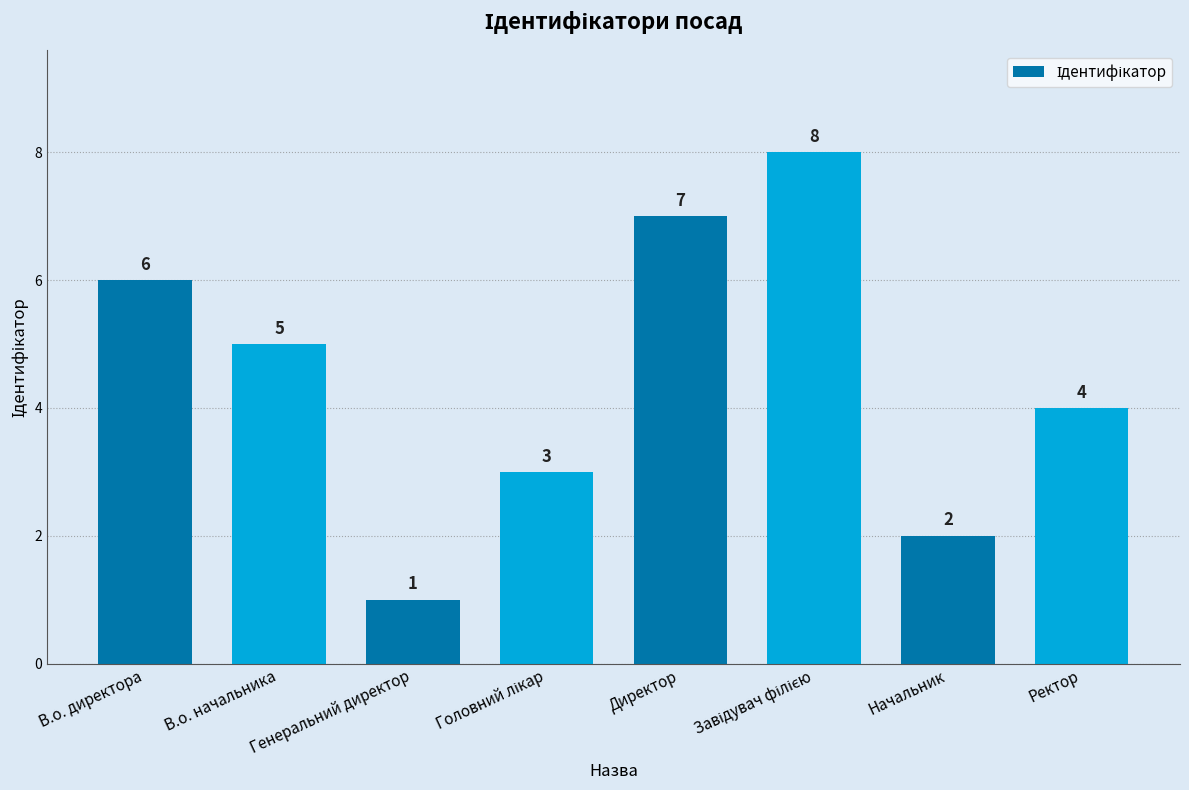

What is the change in value from В.о. директора to В.о. начальника?

-1